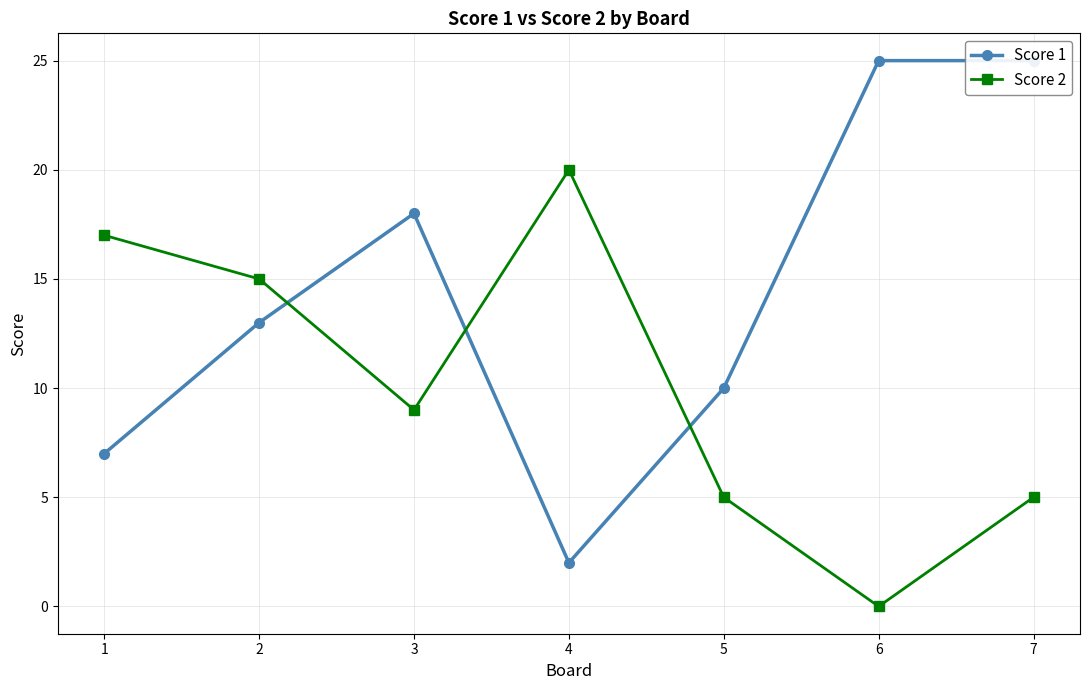

True or false: Score 2 has more than 0 interior local peaks.

True